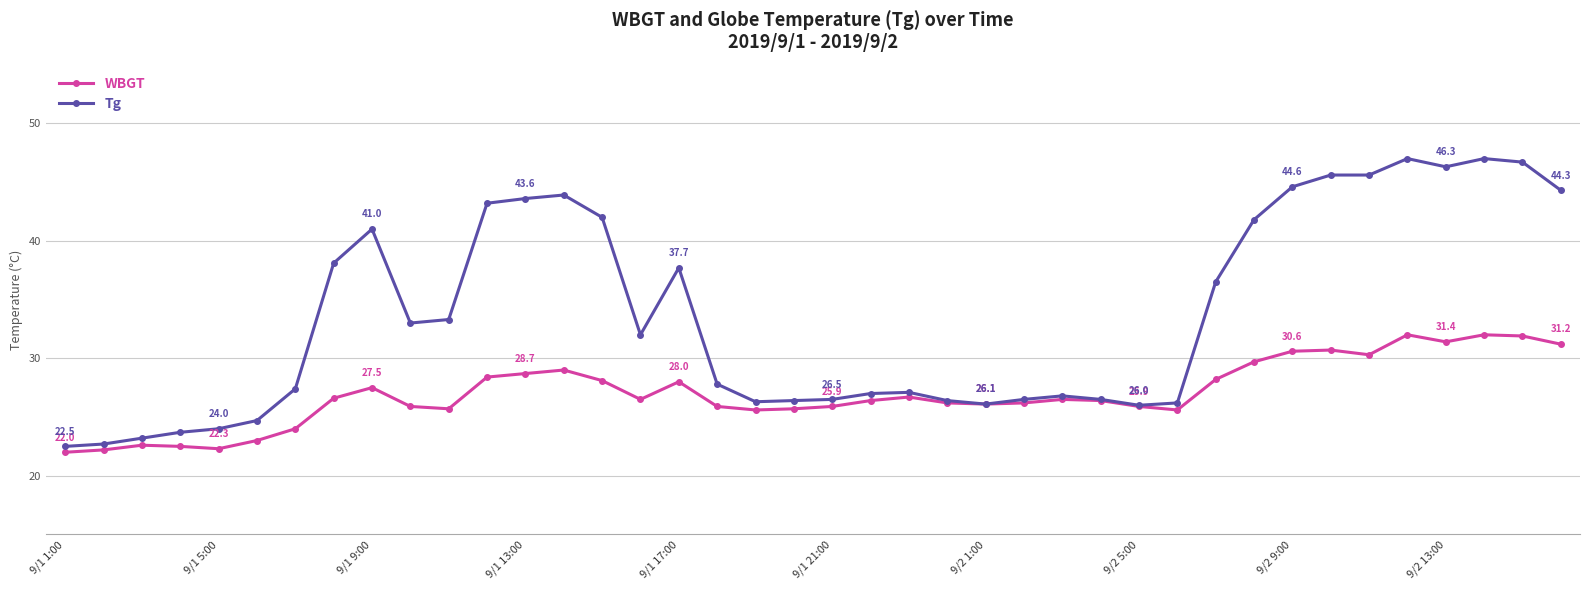

Which series has the largest range (max minus min)?

Tg